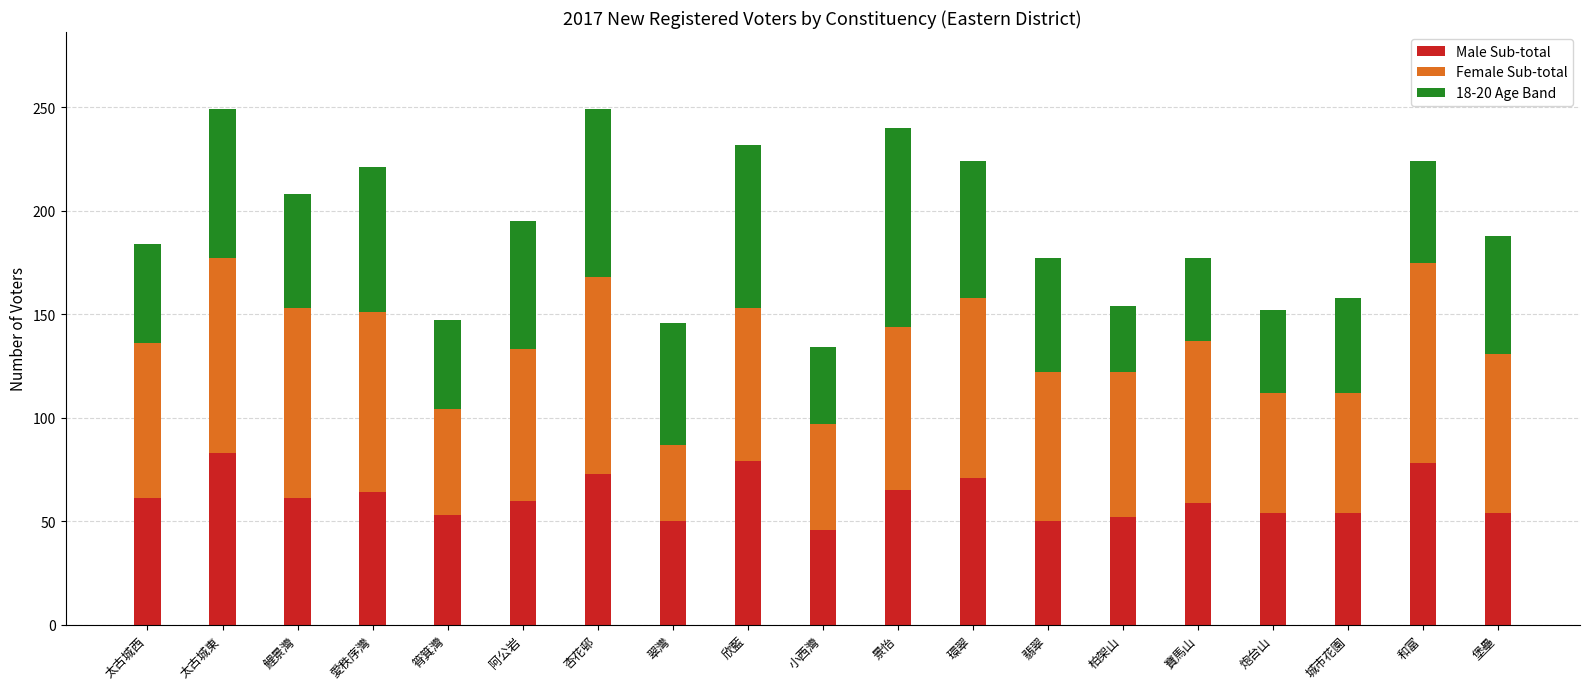

What is the total value across all series at 阿公岩?

195